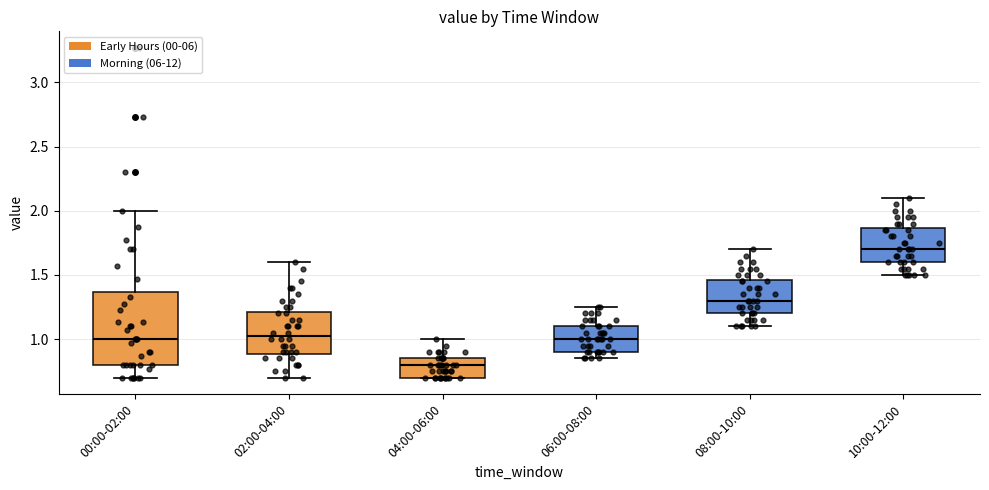

Where is the upper edge of the box for 04:00-06:00 on the y-axis? The values are not printed on the chart, so give them approximately, as read against the axis.

0.85